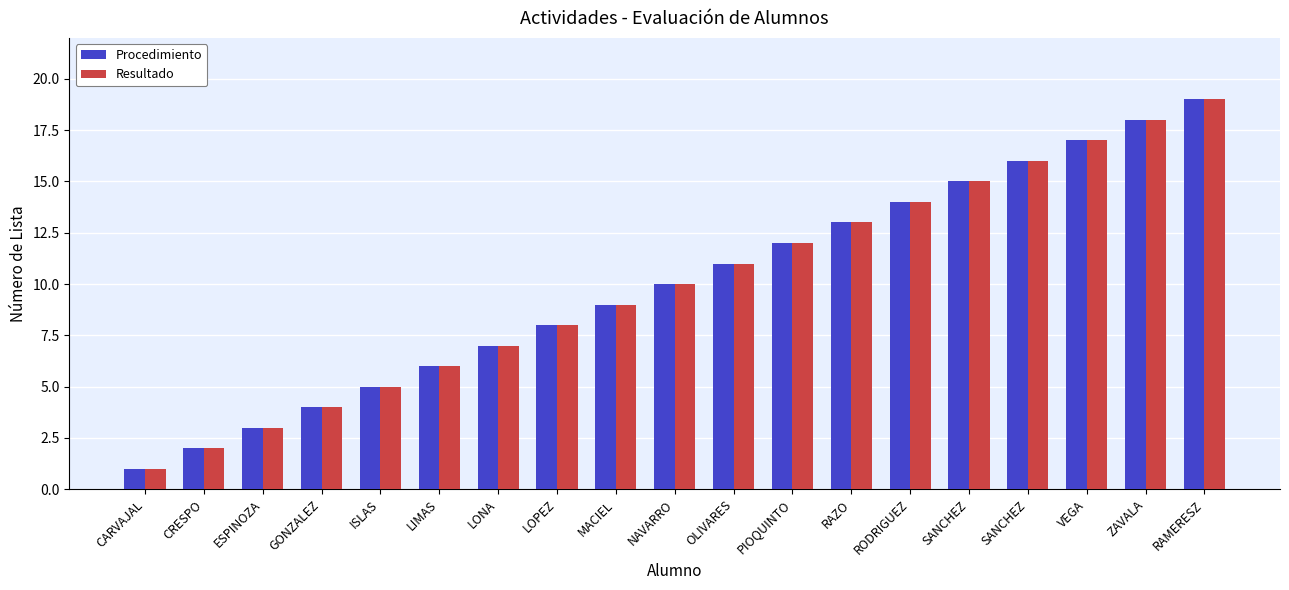

Between LOPEZ and MACIEL, which series saw the biggest shift?

Procedimiento